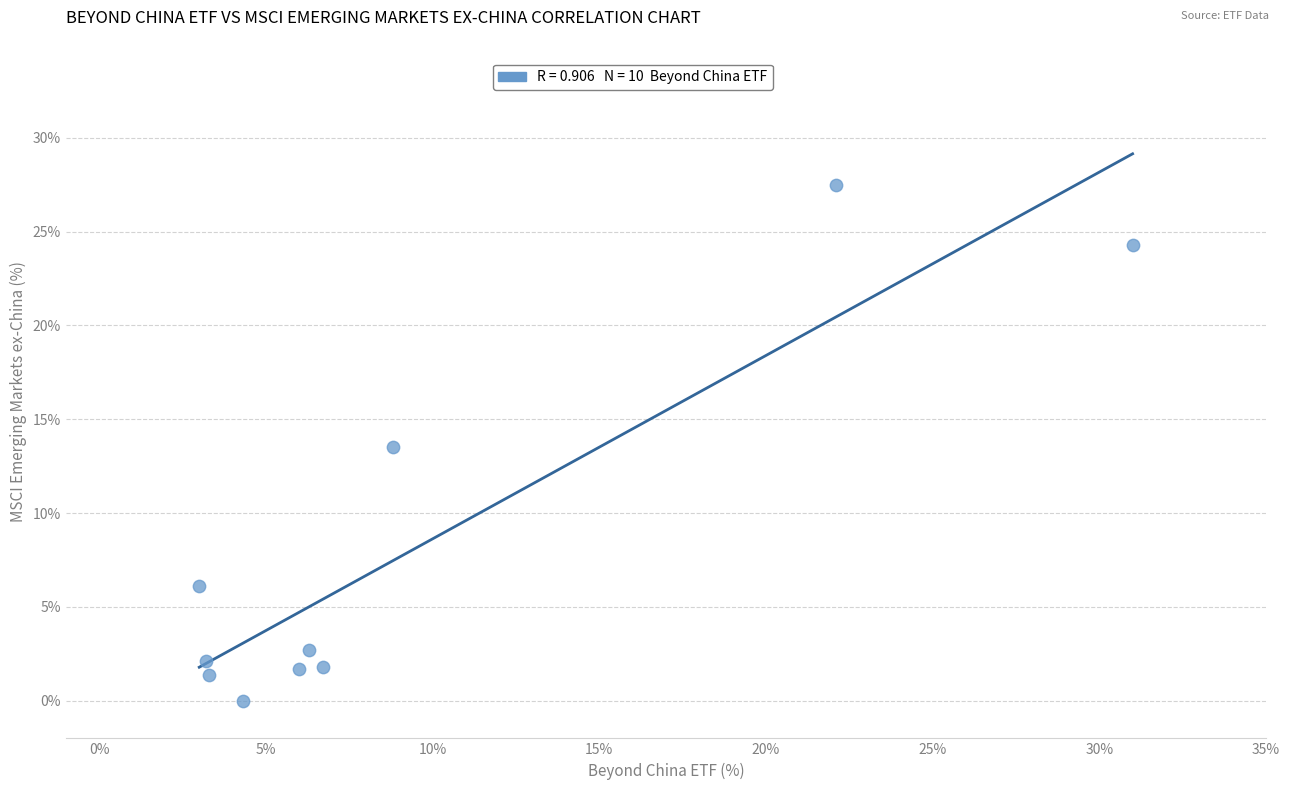

What is the average X value?

9.5